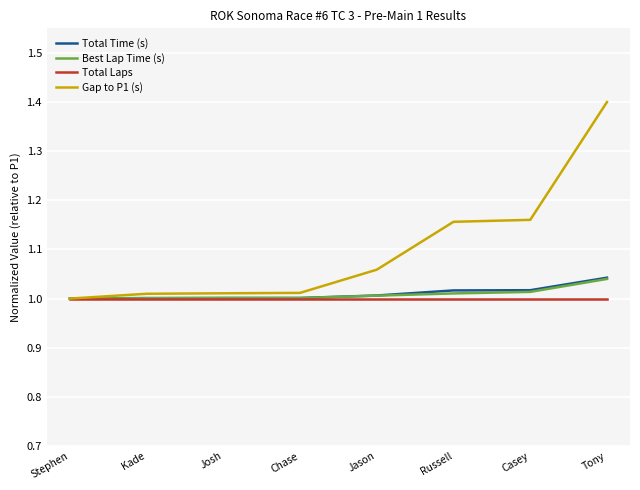

Which category has the highest value across all series?

Tony